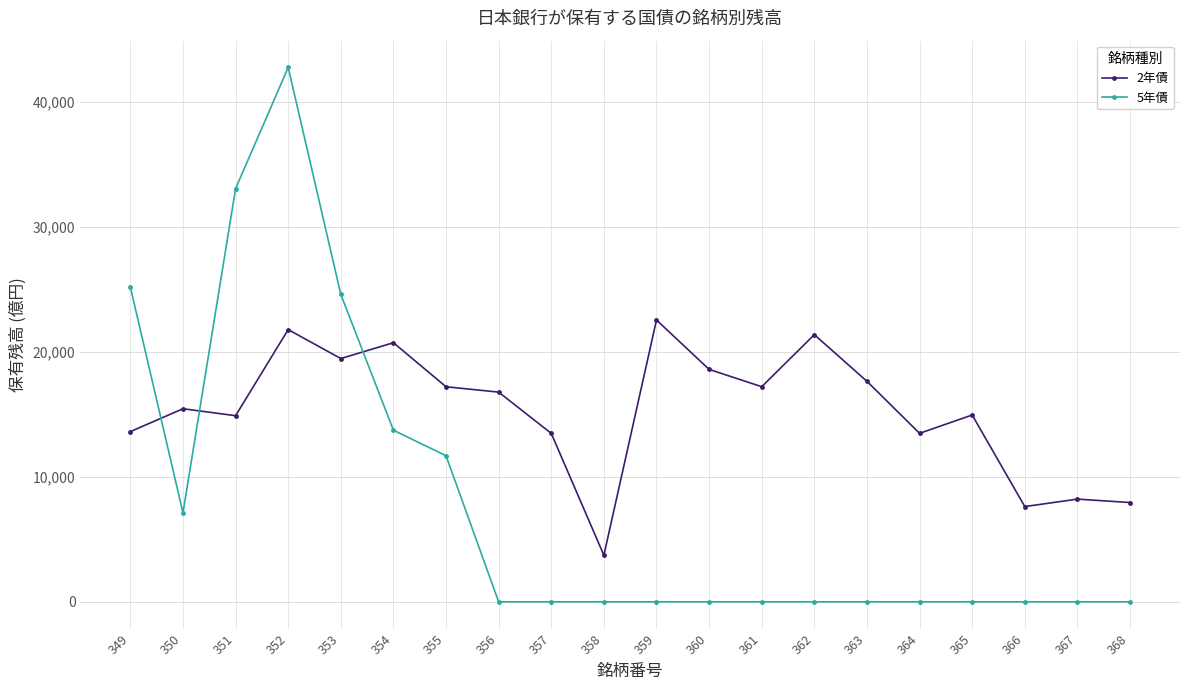

What is the value of the 2年債 point at the 6th from the left?

20729